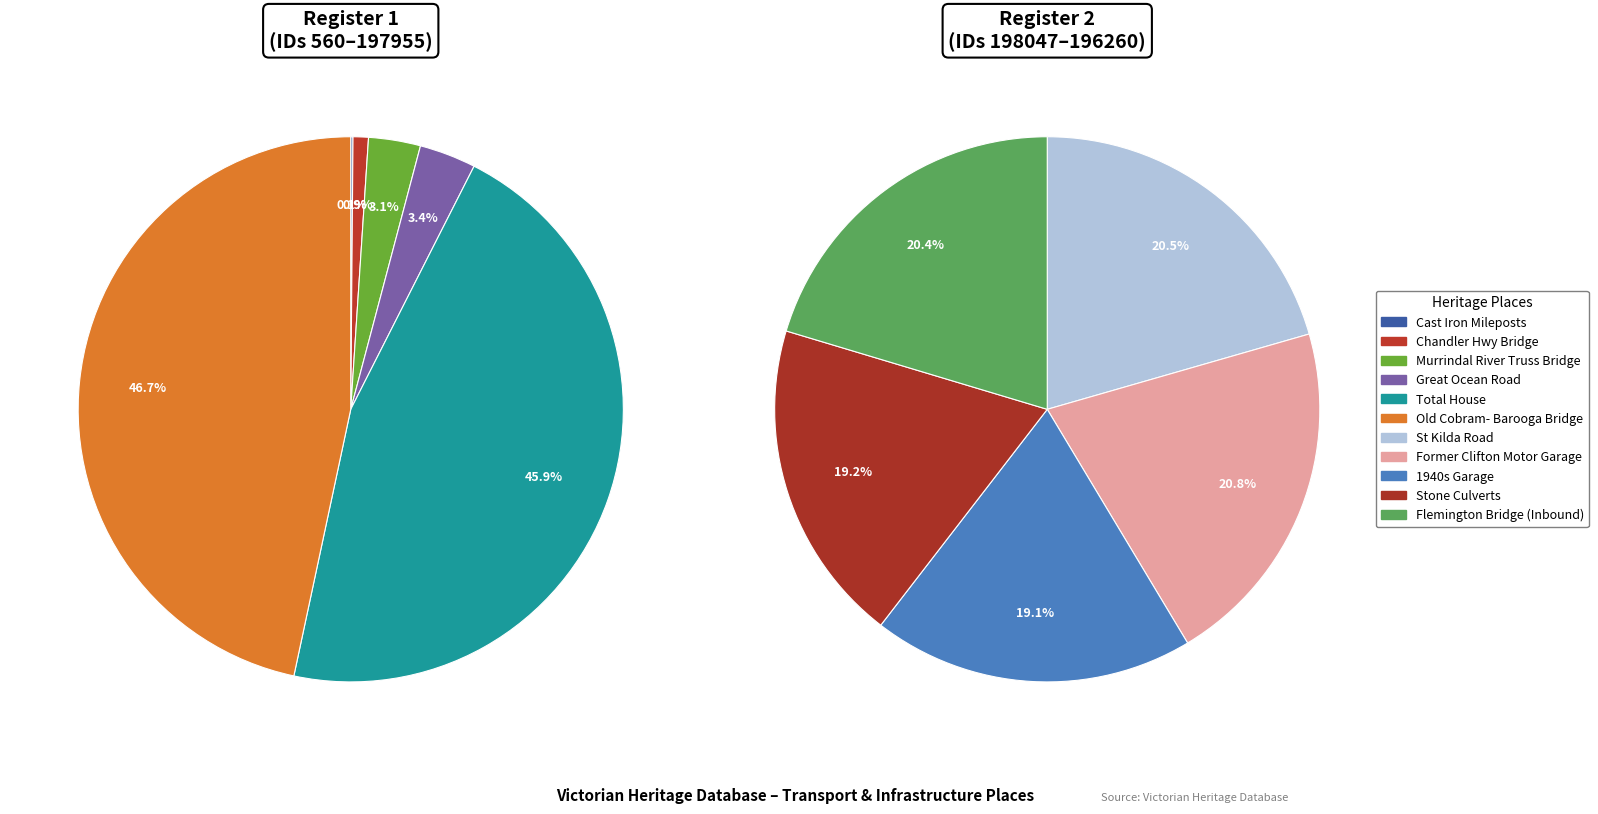

Which category has the biggest portion of the pie?

FORMER CLIFTON MOTOR GARAGE